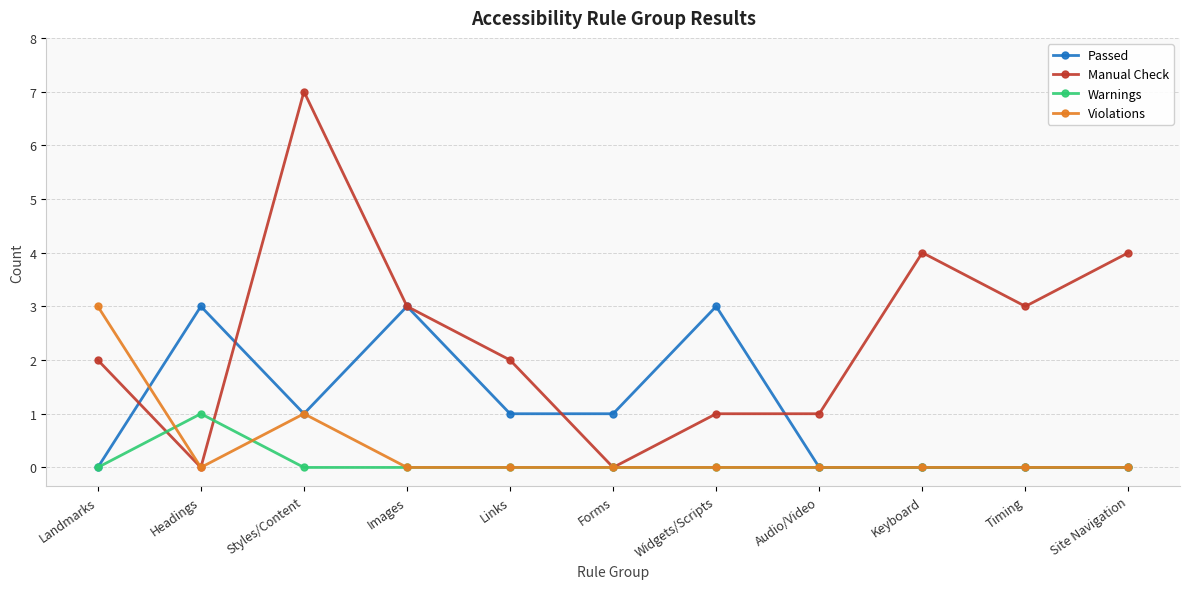

What is the average value of the Manual Check series?

2